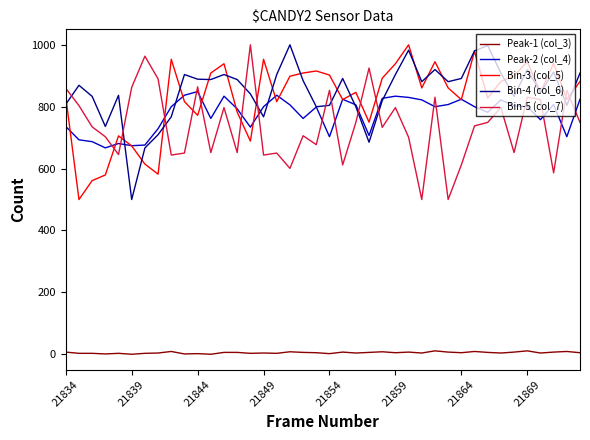

In Bin-4 (col_6), how many points are higher than both neighbors (excluding endpoints)?

11